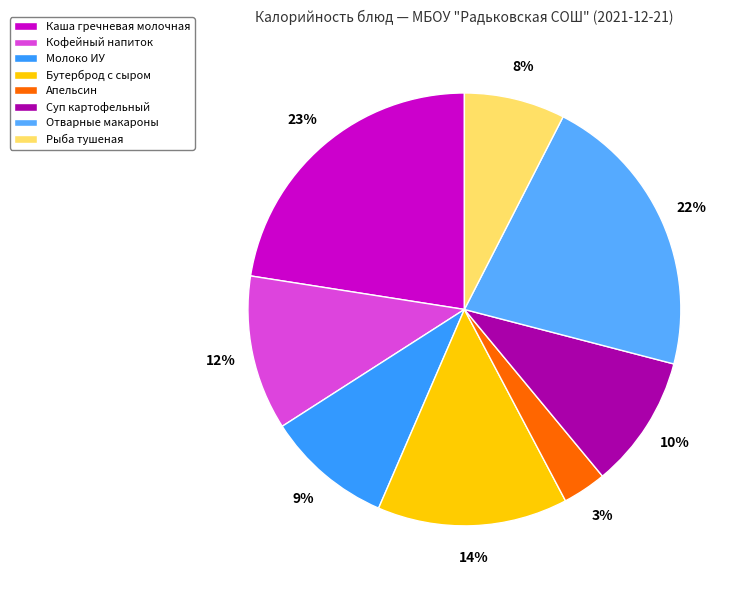

Approximately how many times larger is the value at Отварные макароны compared to Рыба тушеная?

2.9